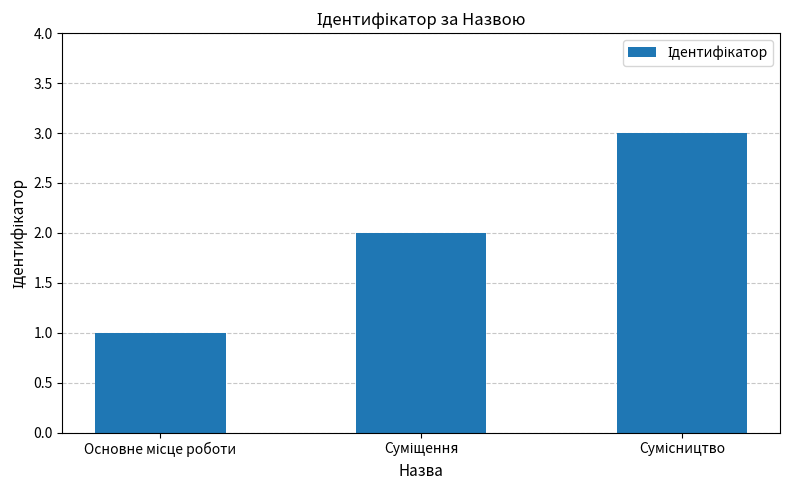

How many bars are there in total?

3